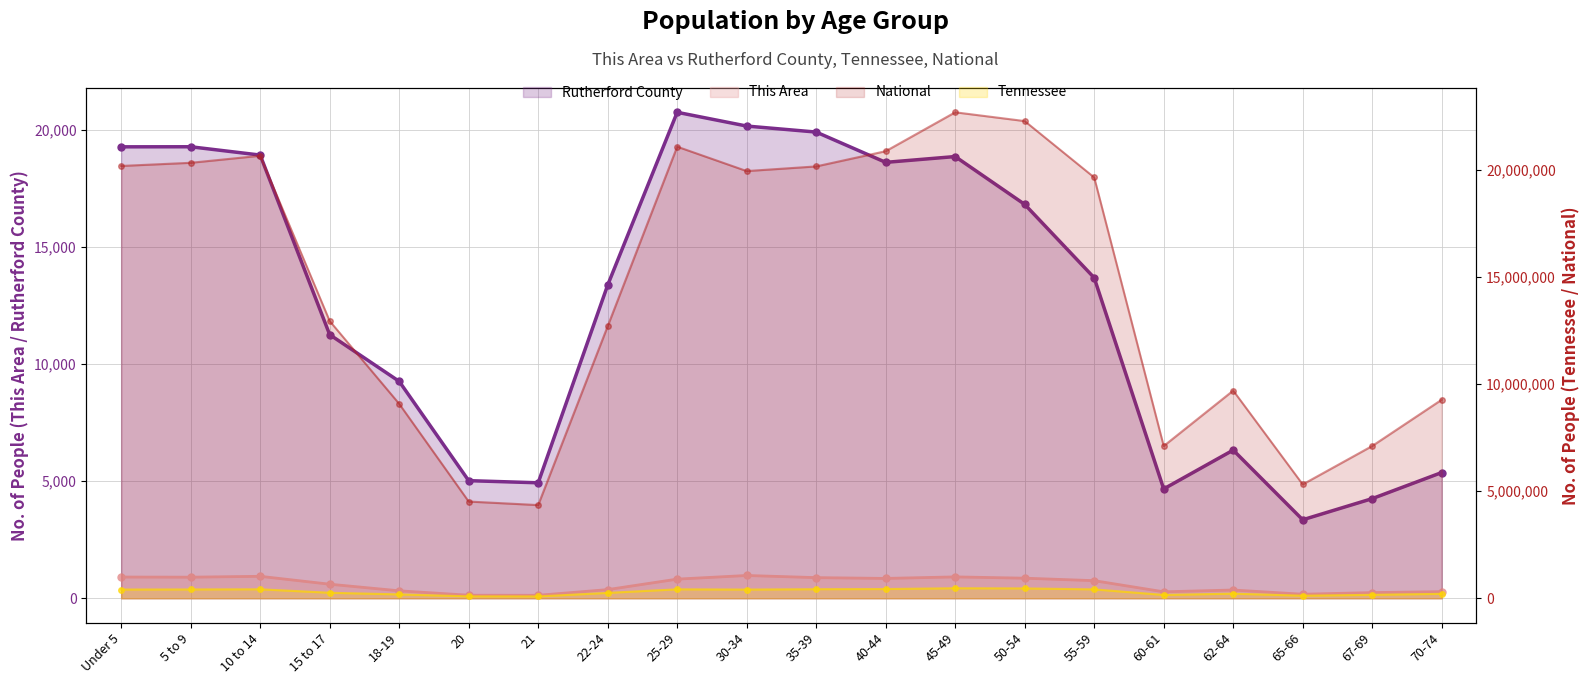

What value does the Rutherford County series have at 20, to the nearest 10?

5020